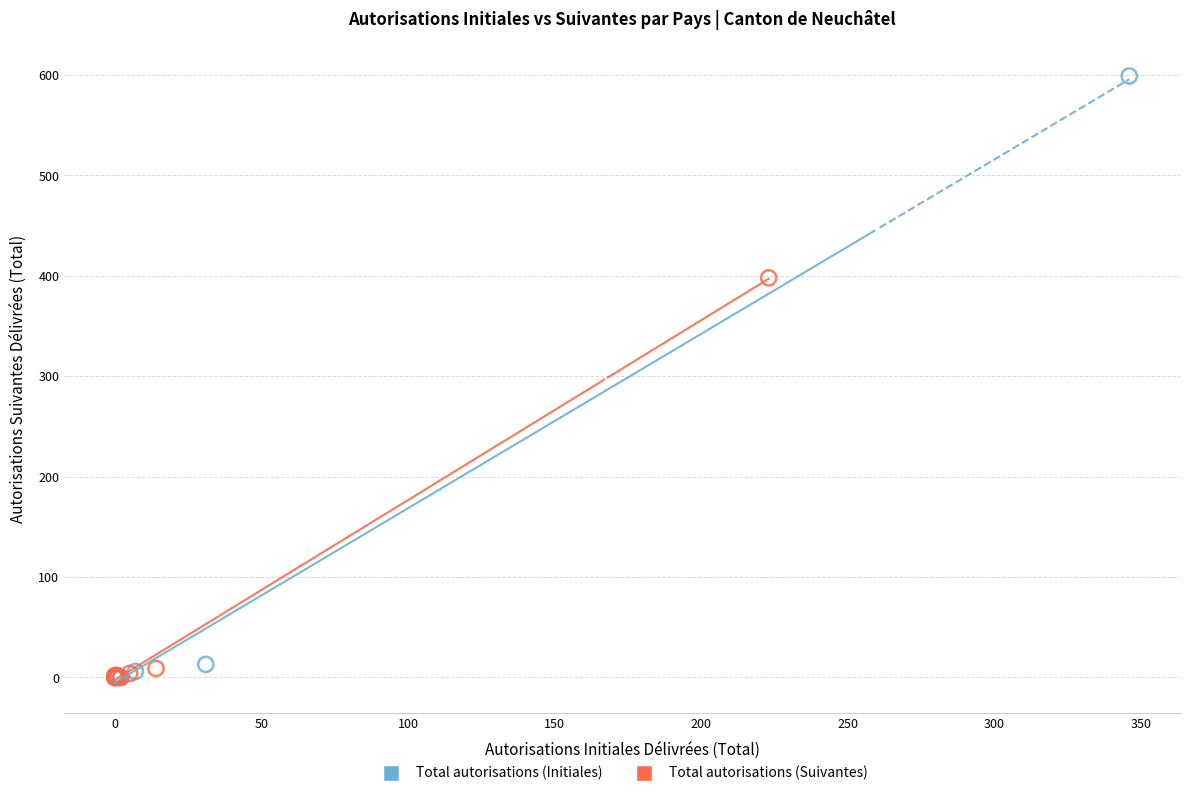

Which series has the largest Y range (max minus min)?

Total autorisations (Initiales)